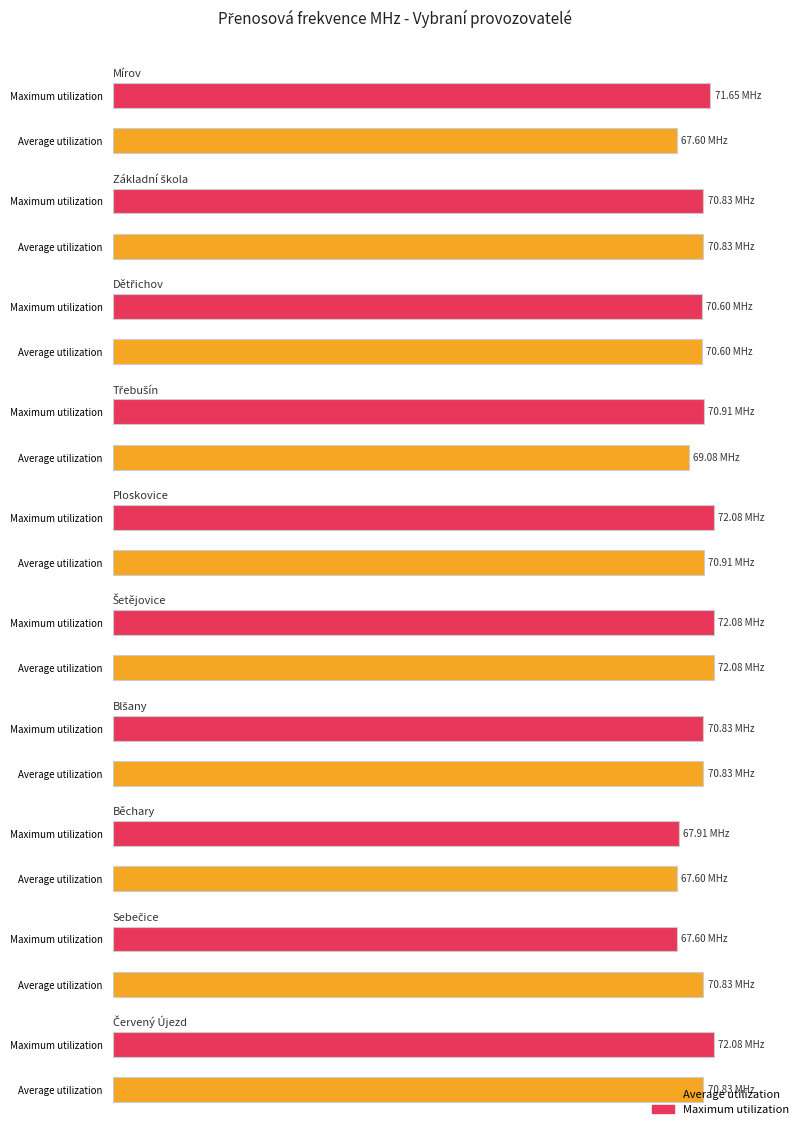

How many values in the Maximum utilization series exceed 70?

8